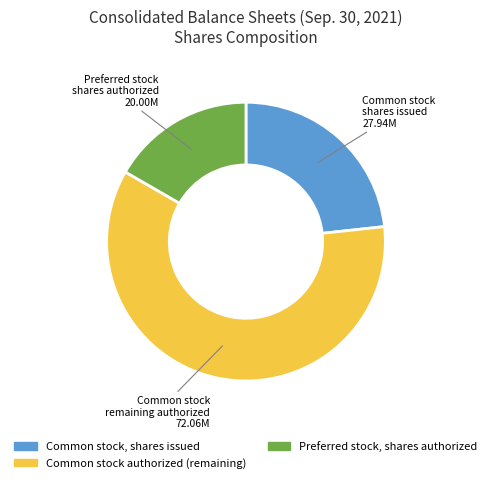

Does any single category account for the majority?

Yes